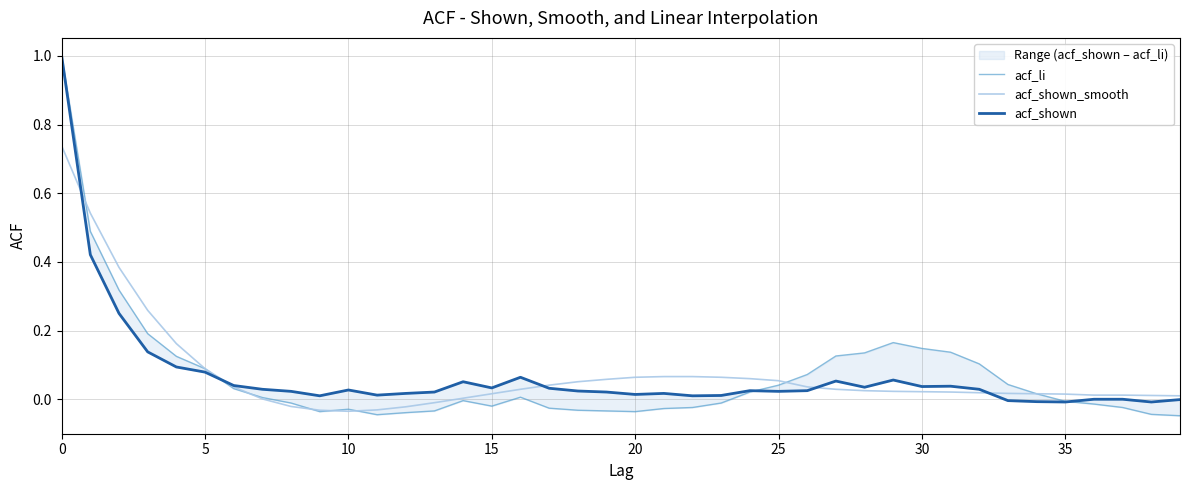

What is the difference between the highest and lowest values at 13?

0.1